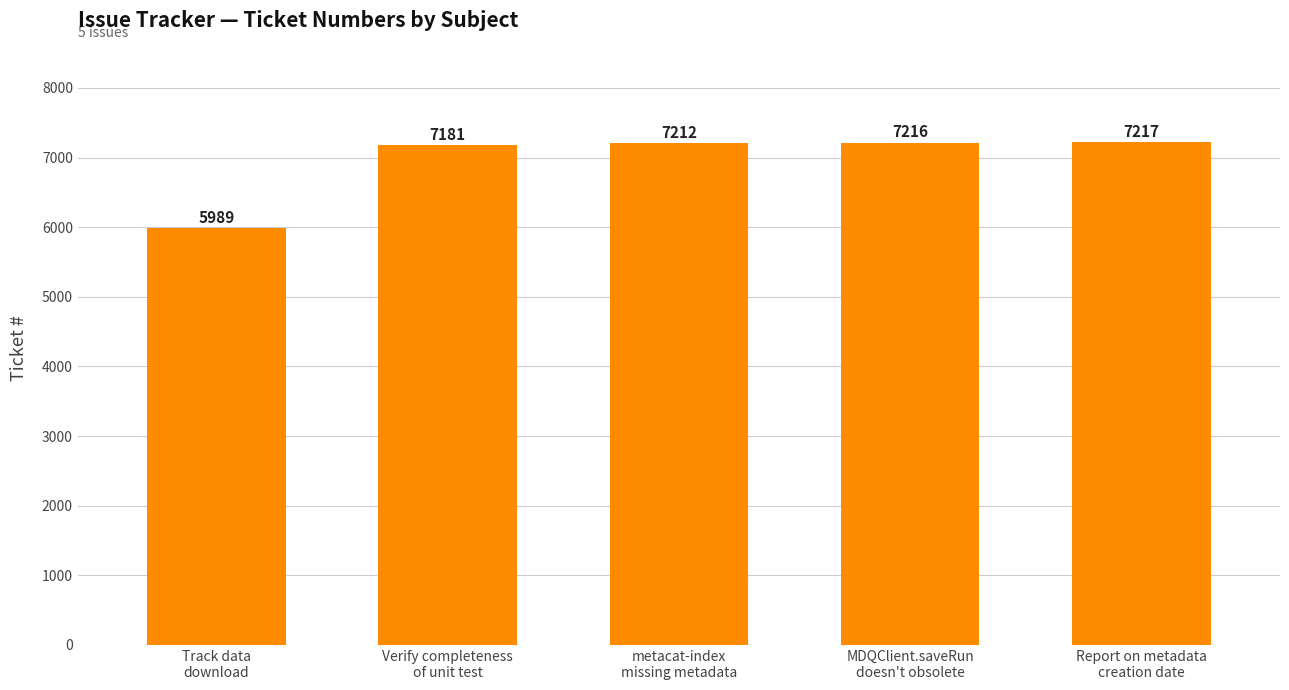

Read the value at MDQClient.saveRun
doesn't obsolete, to the nearest 50.

7200